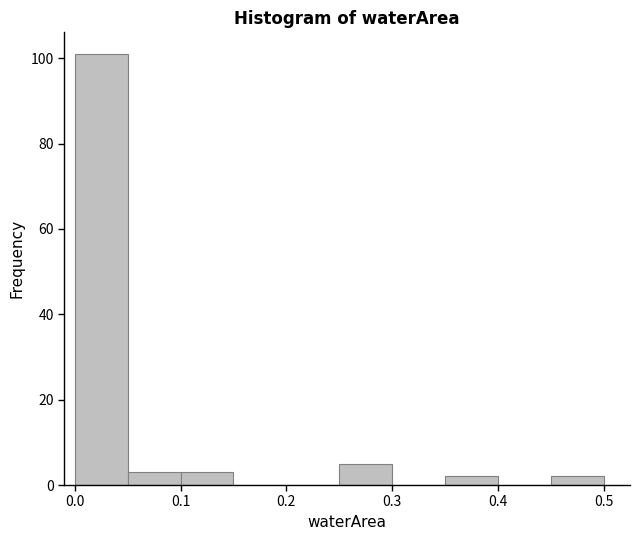

Reading left to right, transcribe this chart: for each bar, give the range it covers on the x-axis and its height. The values are not printed on the chart, so give them approximately, as read against the axis.

0.00 to 0.05: 102
0.05 to 0.10: 4
0.10 to 0.15: 4
0.15 to 0.20: 0
0.20 to 0.25: 0
0.25 to 0.30: 6
0.30 to 0.35: 0
0.35 to 0.40: 2
0.40 to 0.45: 0
0.45 to 0.50: 2